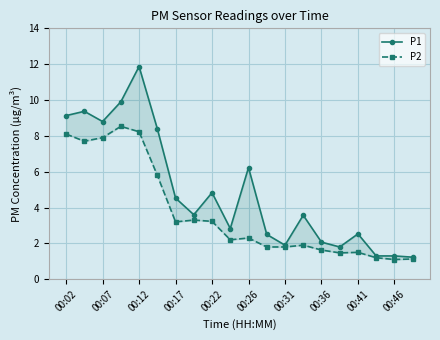

How many data points in P1 are above 3?

11